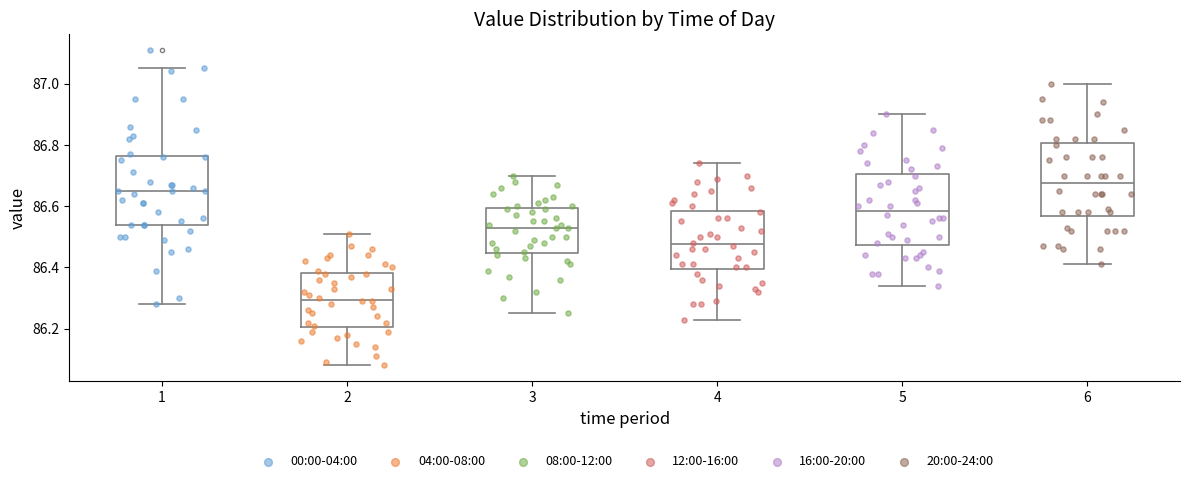

Reading left to right, read every box against the y-axis: the position of its median line, the range the box covers, and the ends of its whiskers. The values are not printed on the chart, so give them approximately, as read against the axis.

1: median 86.66, box 86.54 to 86.76, whiskers 86.28 to 87.06
2: median 86.30, box 86.20 to 86.38, whiskers 86.08 to 86.52
3: median 86.54, box 86.44 to 86.60, whiskers 86.26 to 86.70
4: median 86.48, box 86.40 to 86.58, whiskers 86.24 to 86.74
5: median 86.58, box 86.48 to 86.70, whiskers 86.34 to 86.90
6: median 86.68, box 86.56 to 86.80, whiskers 86.42 to 87.00